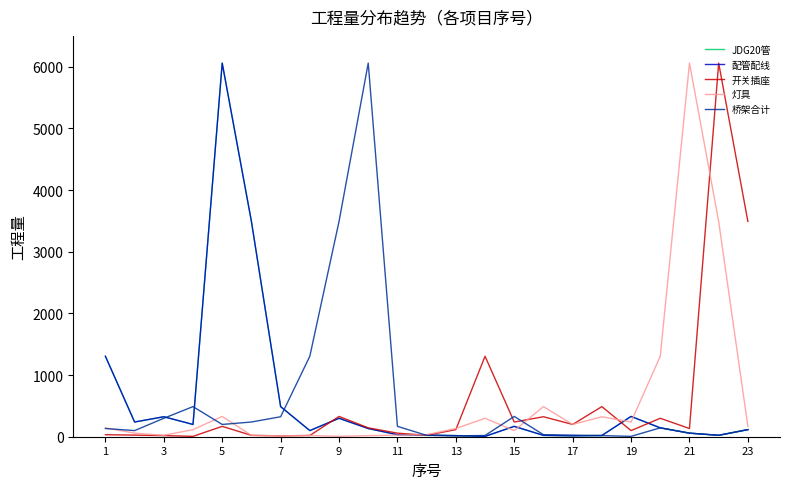

In JDG20管, how many points are lower than both neighbors (excluding endpoints)?

6